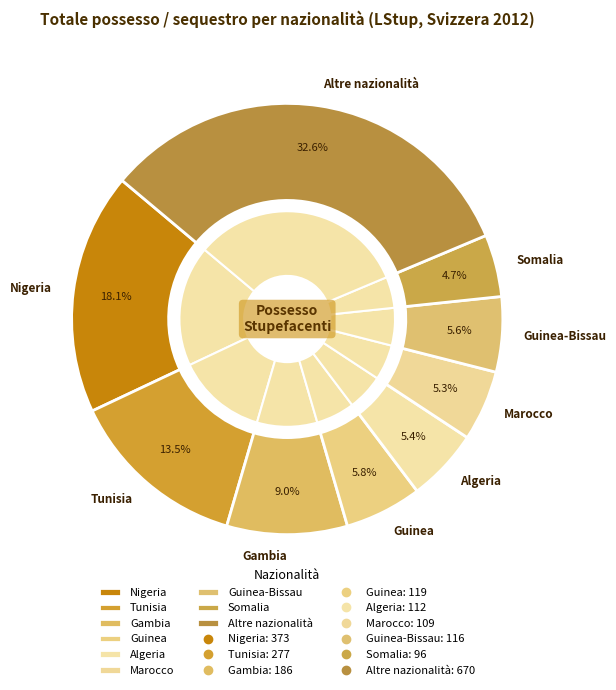

To the nearest percent, what portion does Marocco represent?

5%